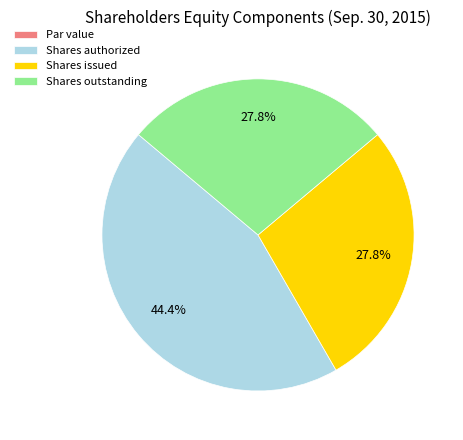

Is there any slice that represents more than half of the pie?

No